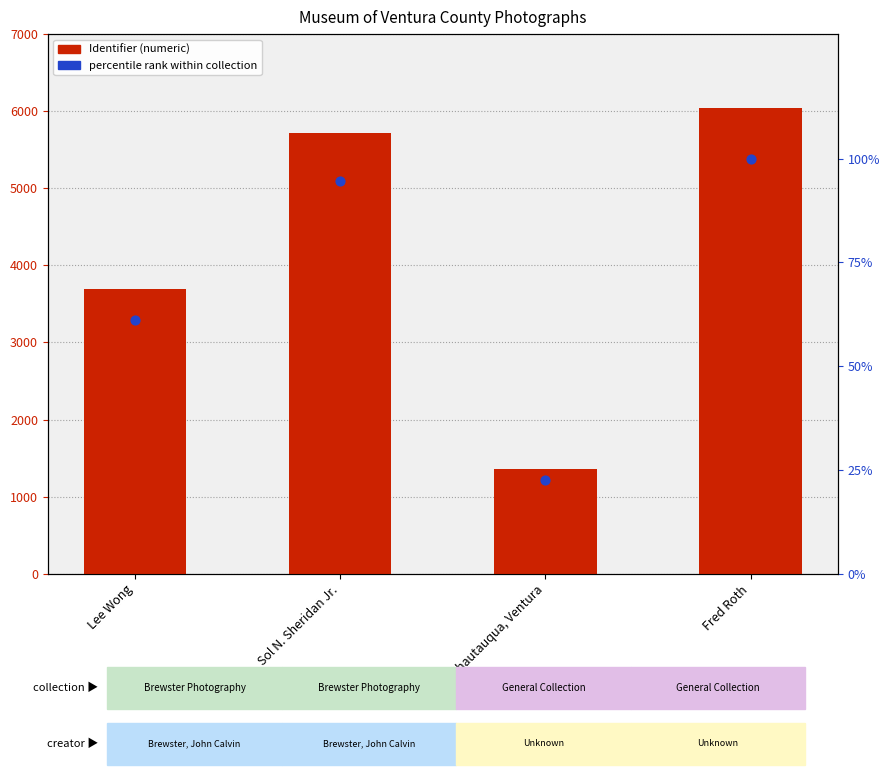

At how many categories does at least one series exceed 4552?

2